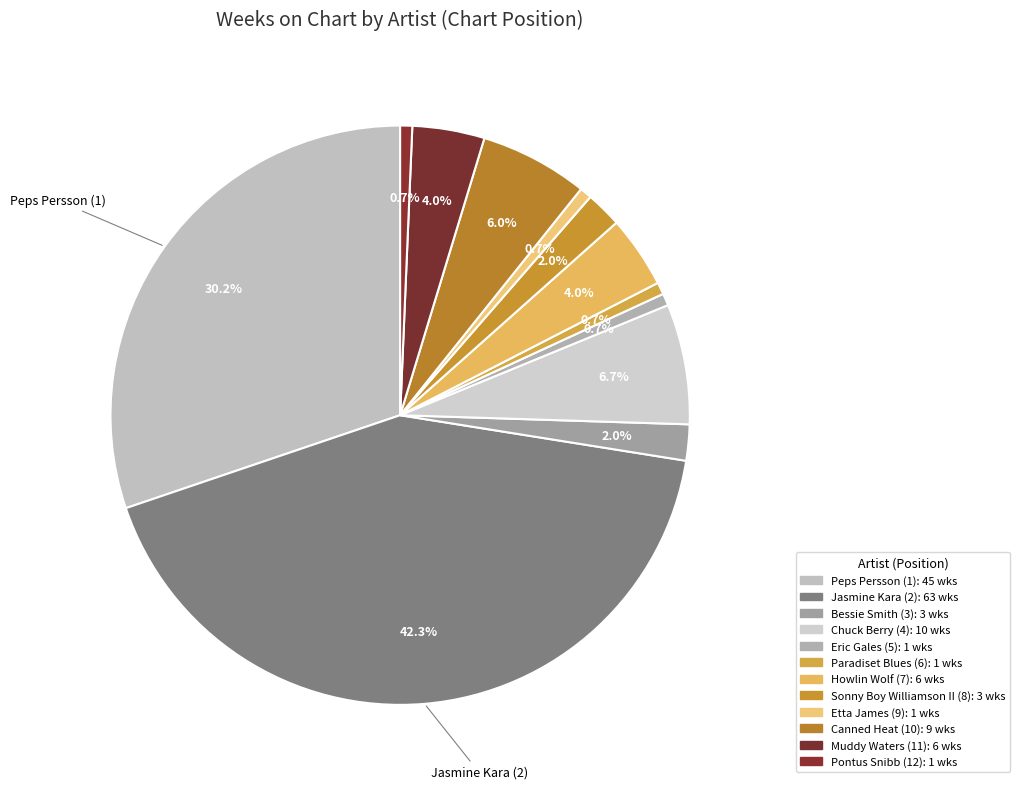

How many slices are in this pie chart?

12